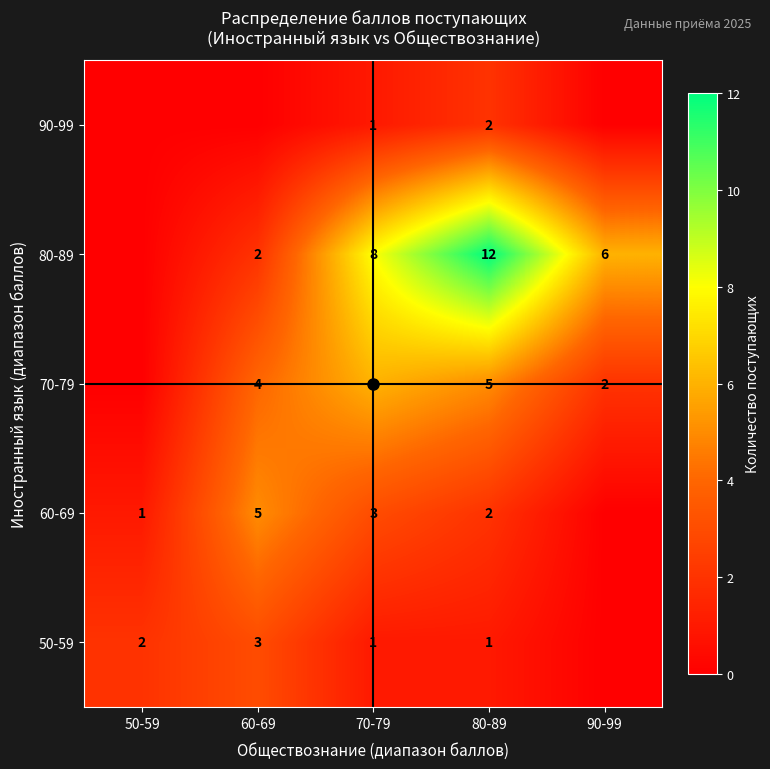

What is the difference between the highest and lowest values at 70-79?

7